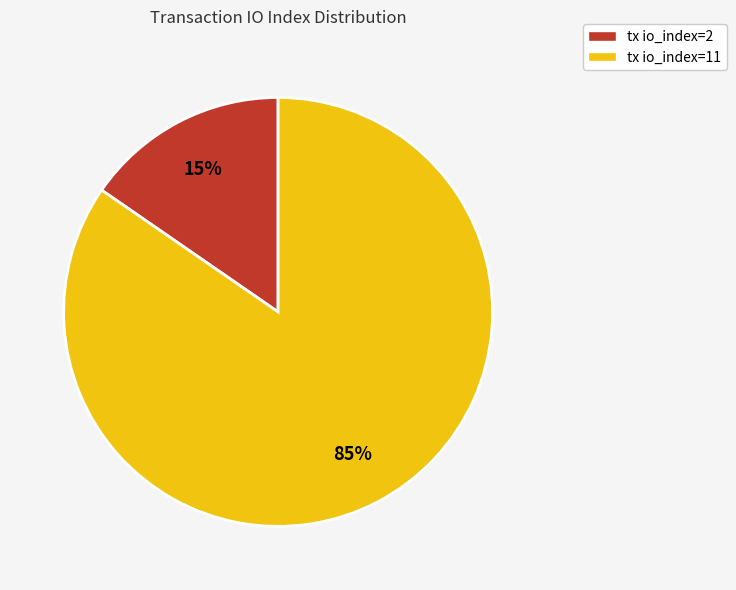

Which slice represents more than half of the pie?

tx io_index=11